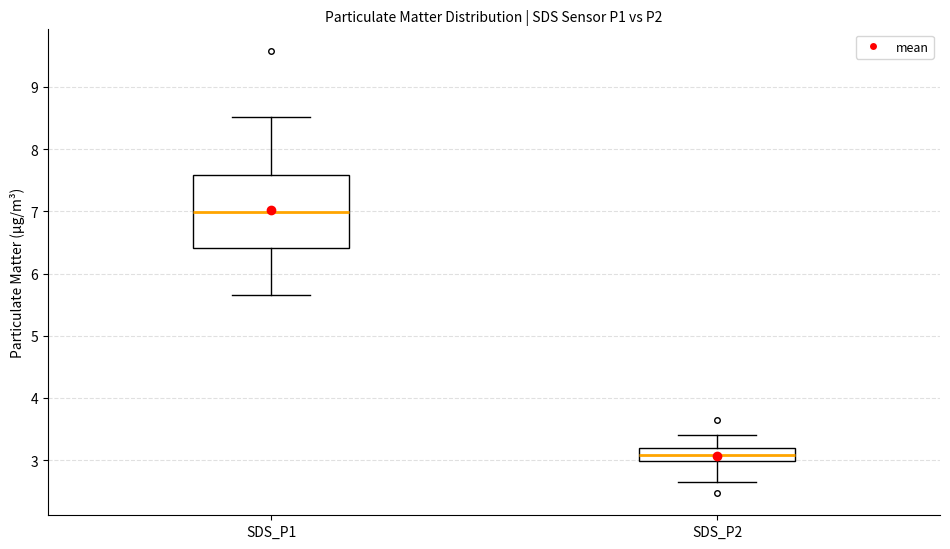

Reading left to right, transcribe this box plot: for each box, give where its median line is, the range the box spans, and where its two whiskers end, as read against the y-axis. The values are not printed on the chart, so give them approximately, as read against the axis.

SDS_P1: median 7.0, box 6.4 to 7.6, whiskers 5.7 to 8.5
SDS_P2: median 3.1, box 3.0 to 3.2, whiskers 2.7 to 3.4